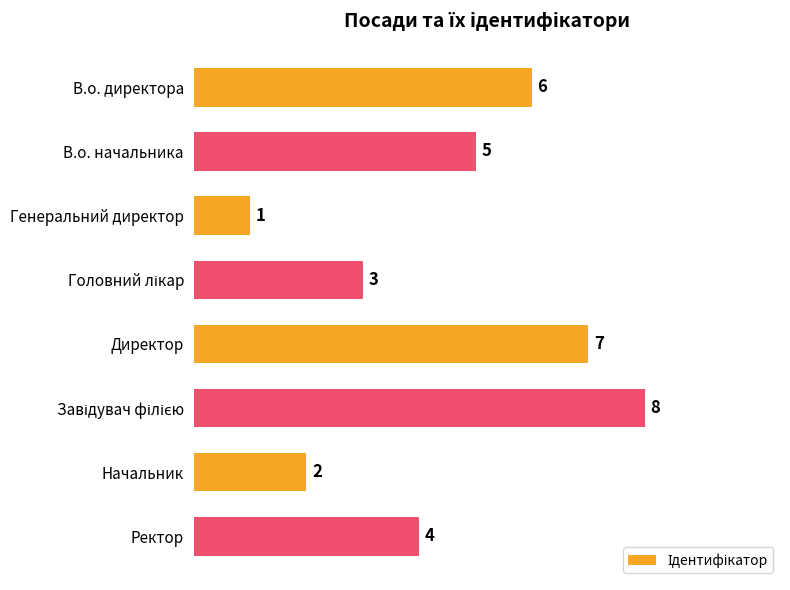

What is the sum of all values?

36